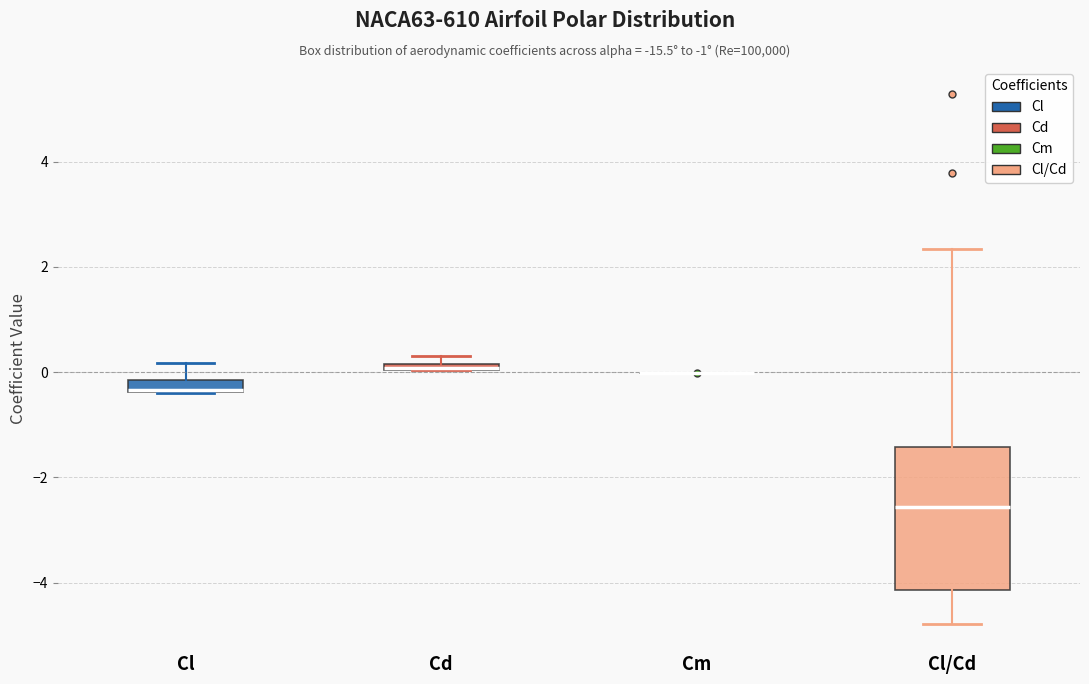

Which box is the tallest, from its lower edge to its upper edge?

Cl/Cd